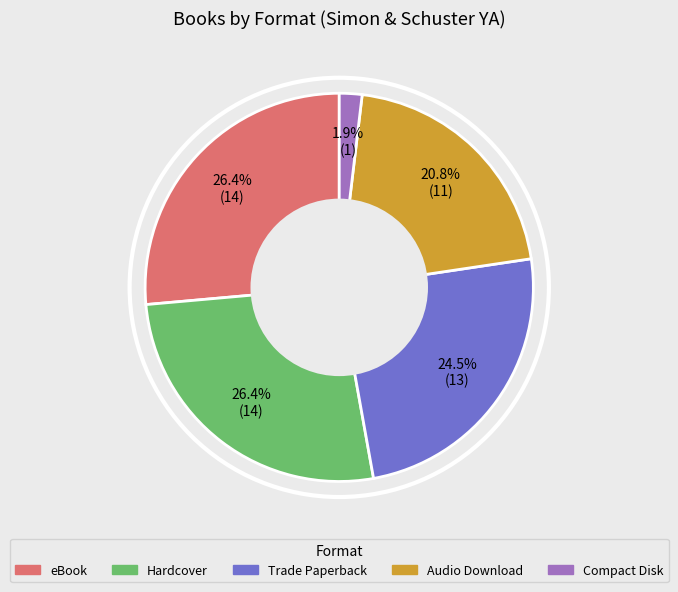

Approximately how many times larger is the value at Compact Disk compared to Audio Download?

0.1